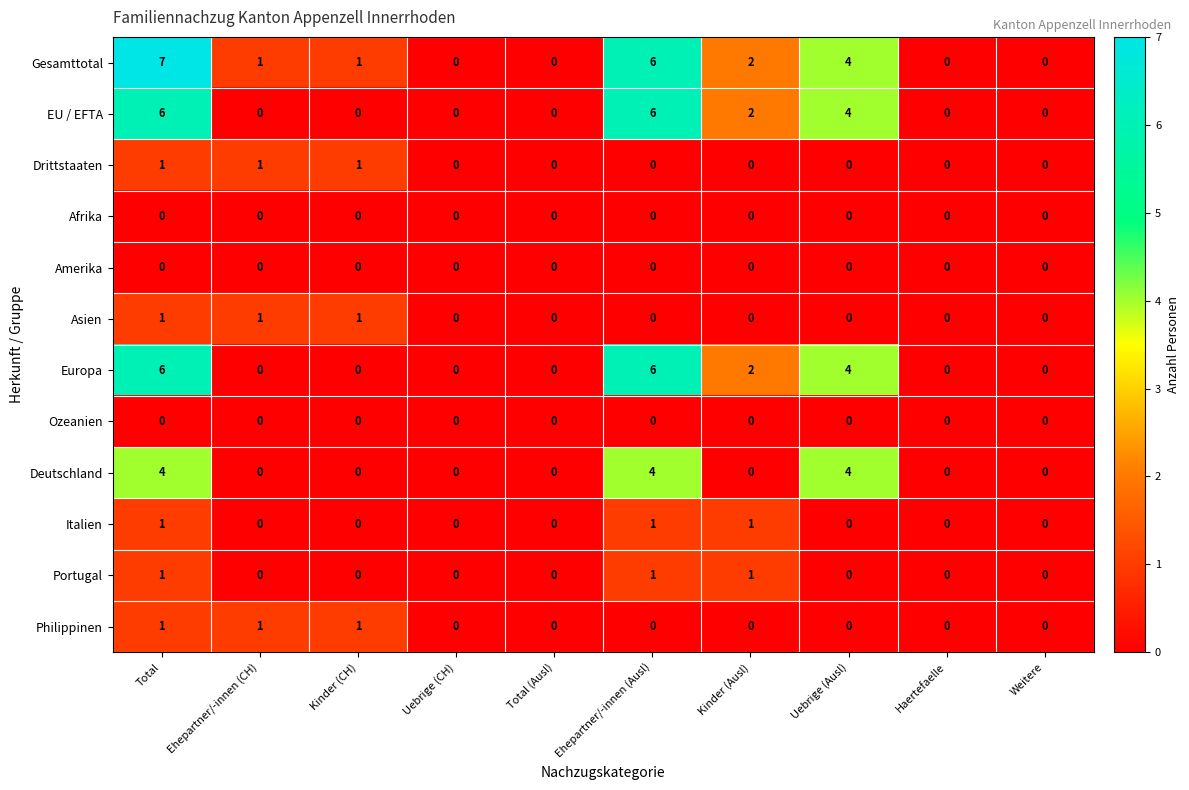

Which series has the widest spread of values?

Gesamttotal